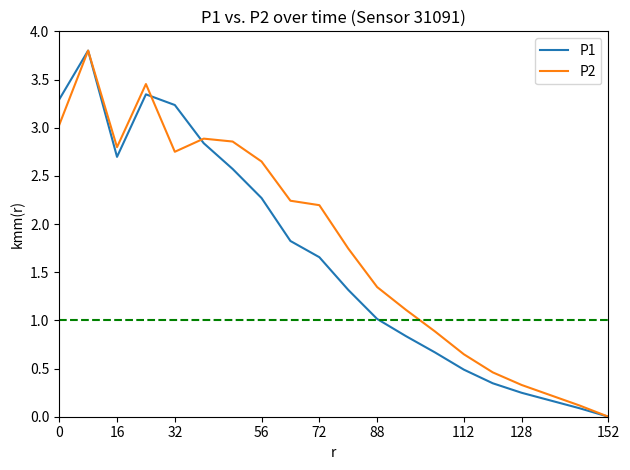

What is the highest value of the P2 series?

3.8